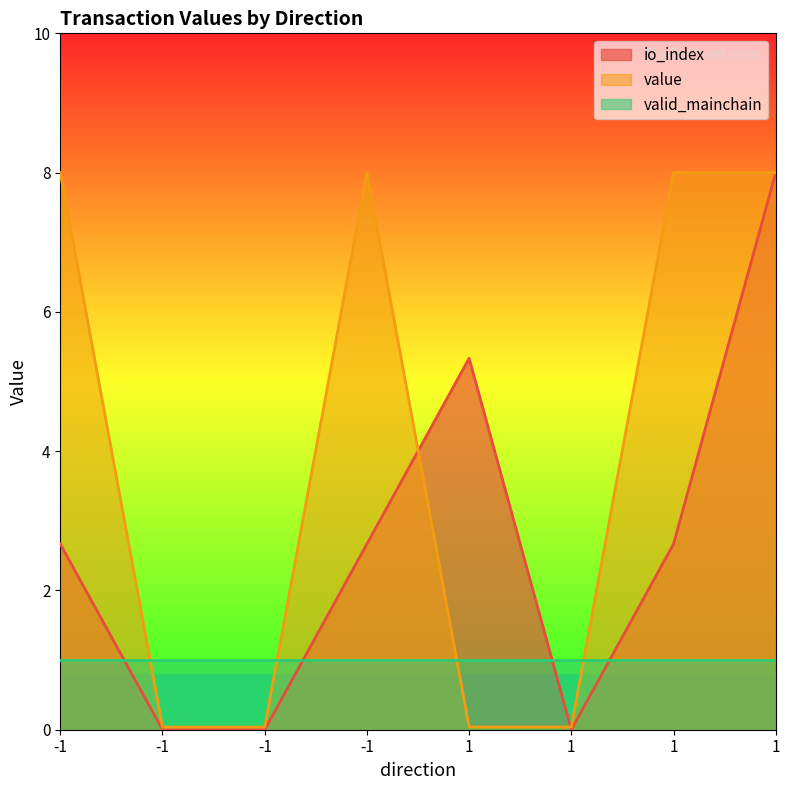

Count the number of data series in this chart.

3